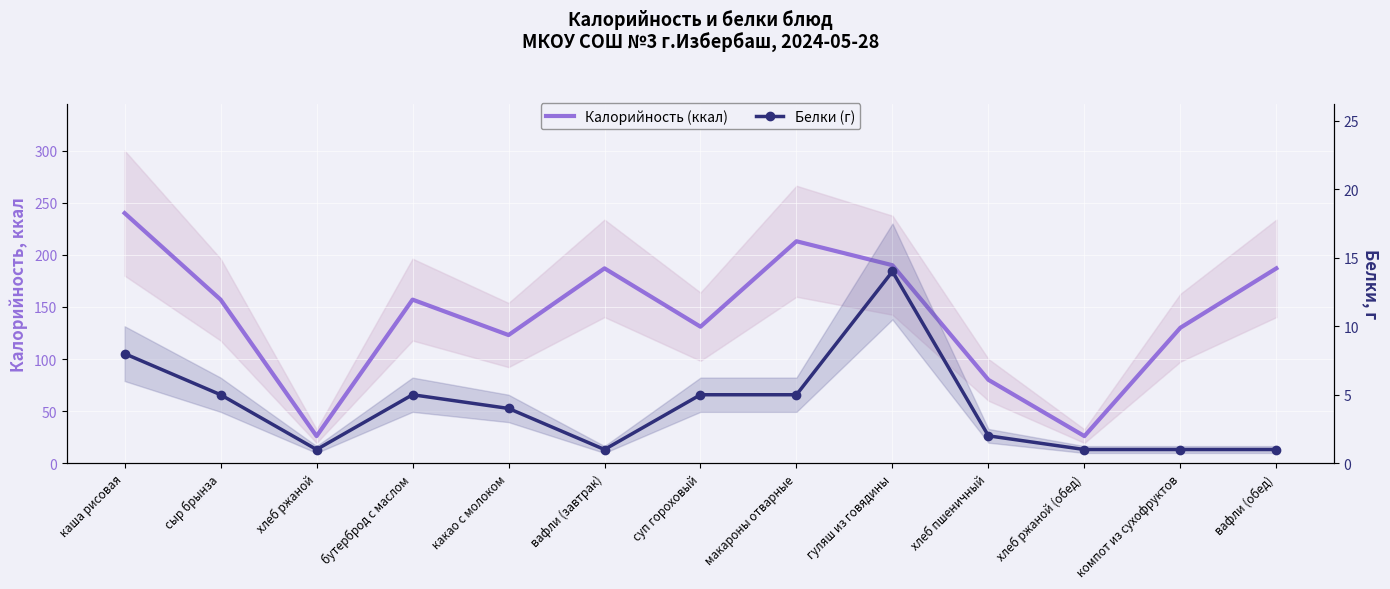

Where is Белки (г) nearest to the value 7?

каша рисовая